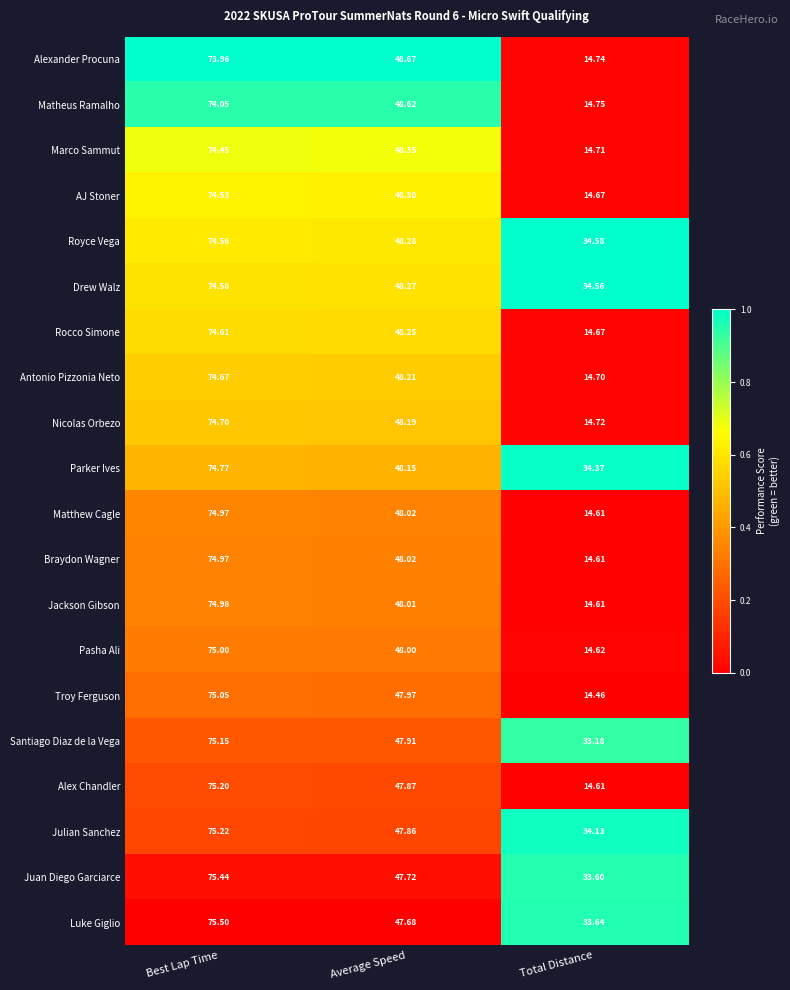

What is the total value across all series at Total Distance?

428.5